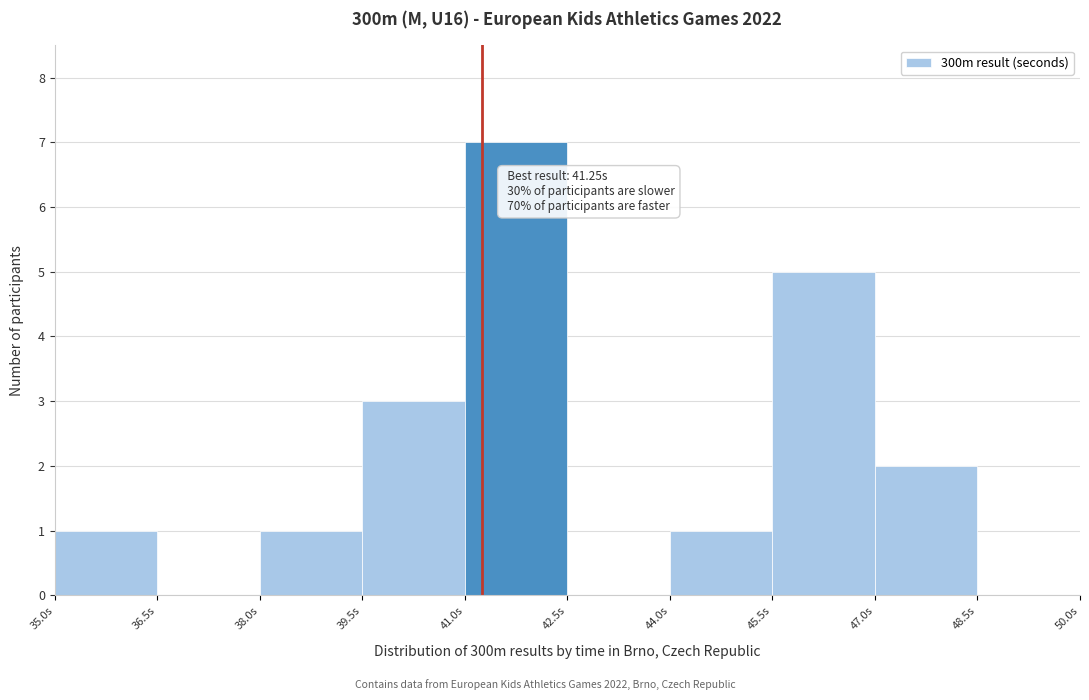

Over which range of the x-axis is the bar tallest?

41.0 to 42.5